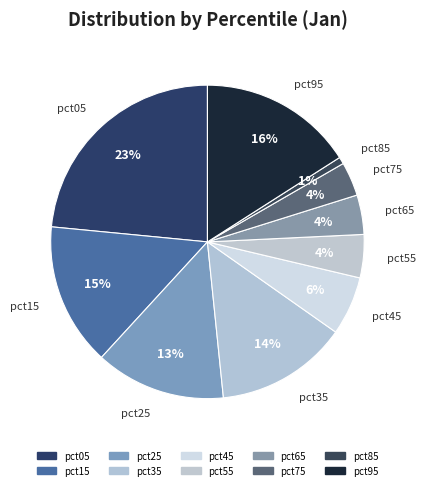

Count the number of slices in the pie.

10